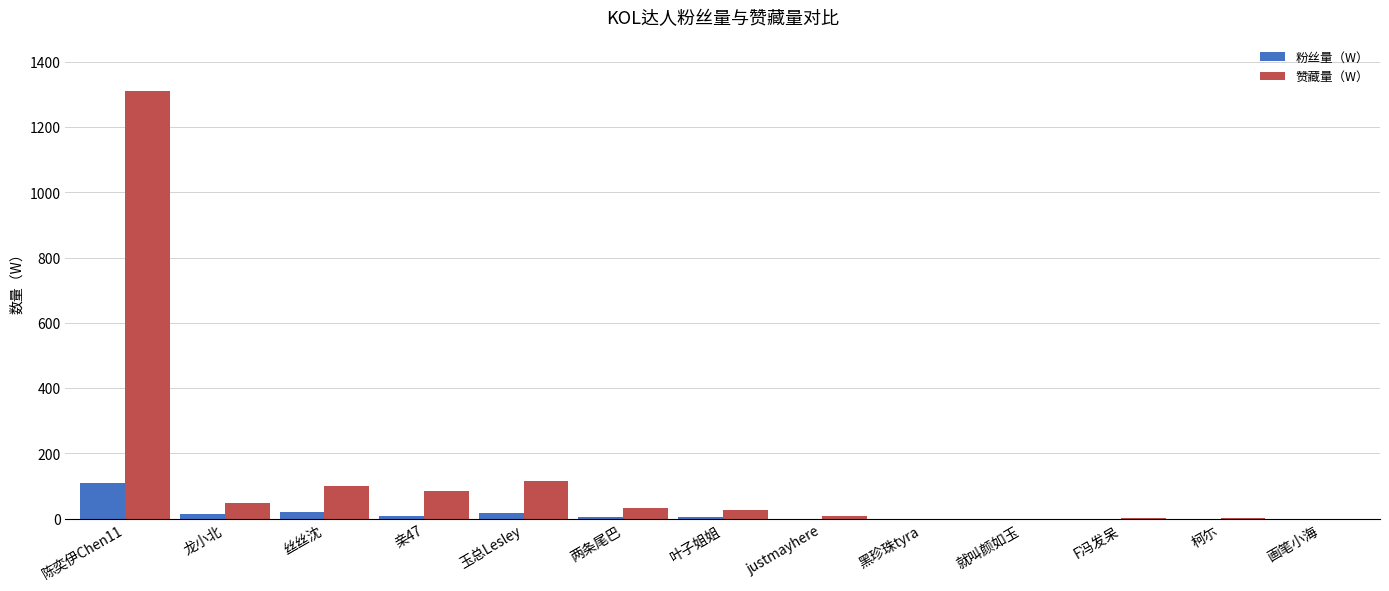

Does the chart contain stacked bars?

No